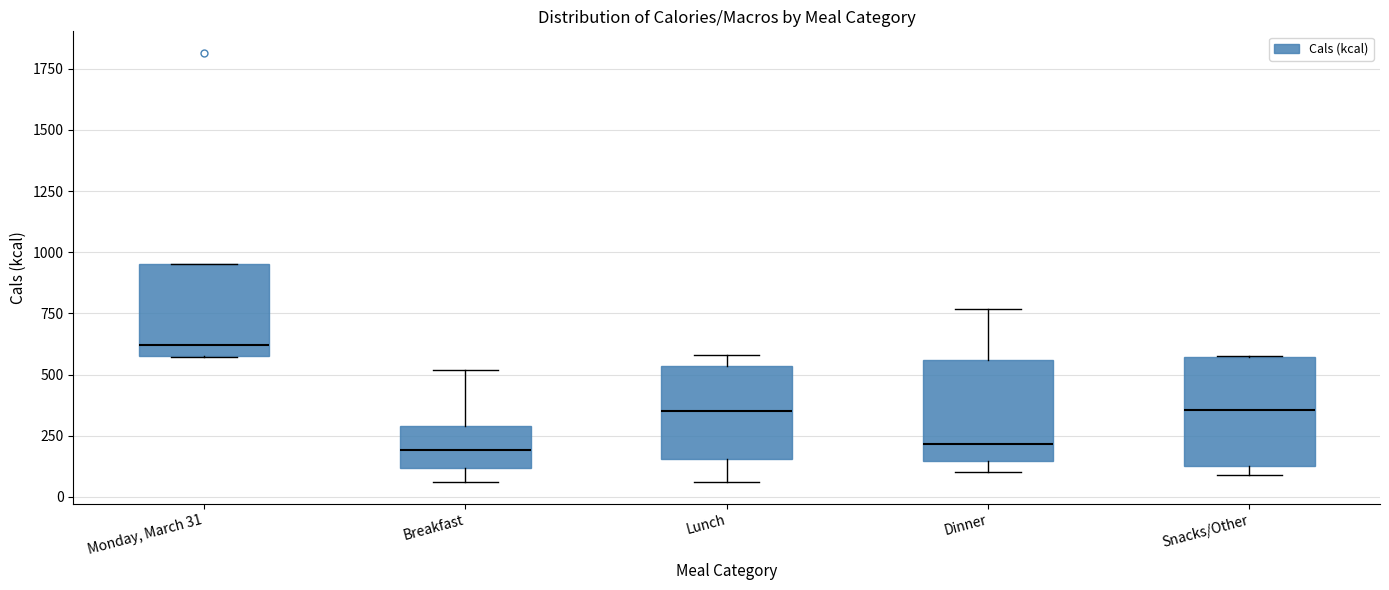

Where does the median line of the box for Lunch sit on the y-axis? The values are not printed on the chart, so give them approximately, as read against the axis.

350